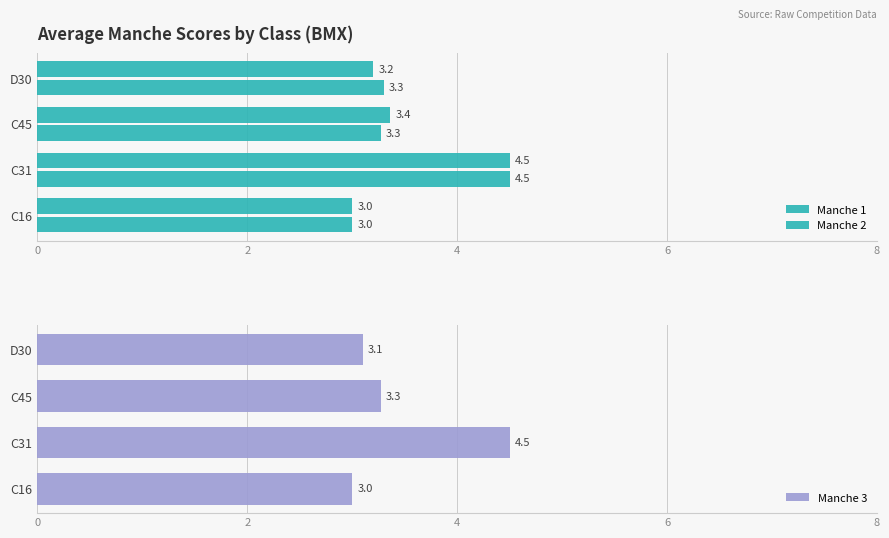

At which label is Manche 3 closest to 3?

C16